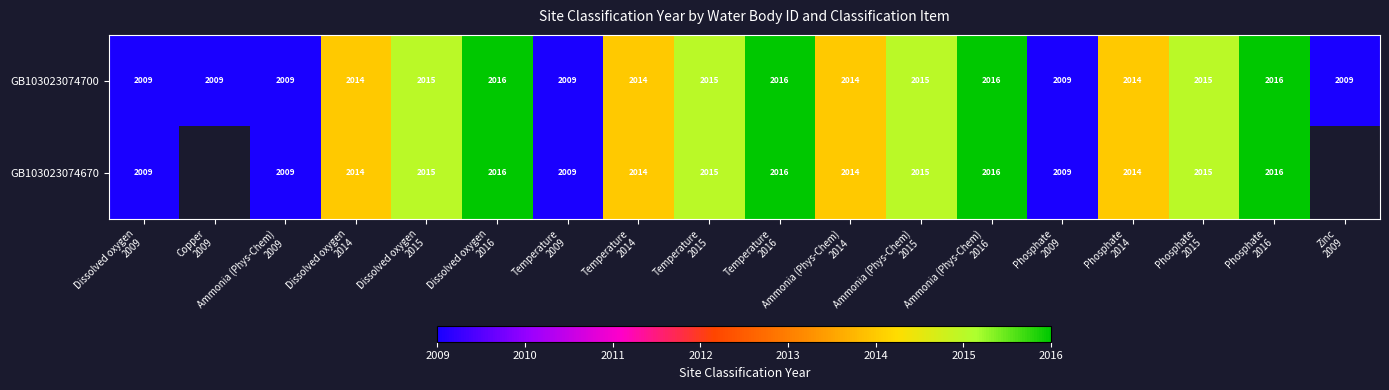

What is the difference between the maximum and minimum values in the GB103023074700 series?

7